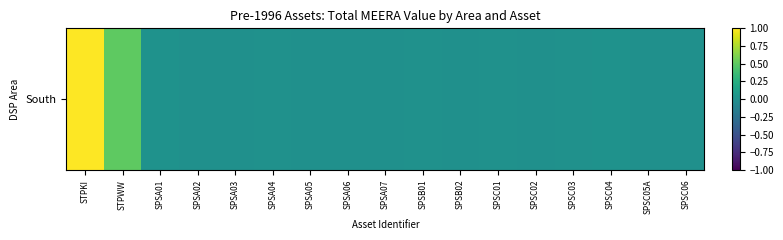

The value at SPSA03 is 0.0. True or false?

False